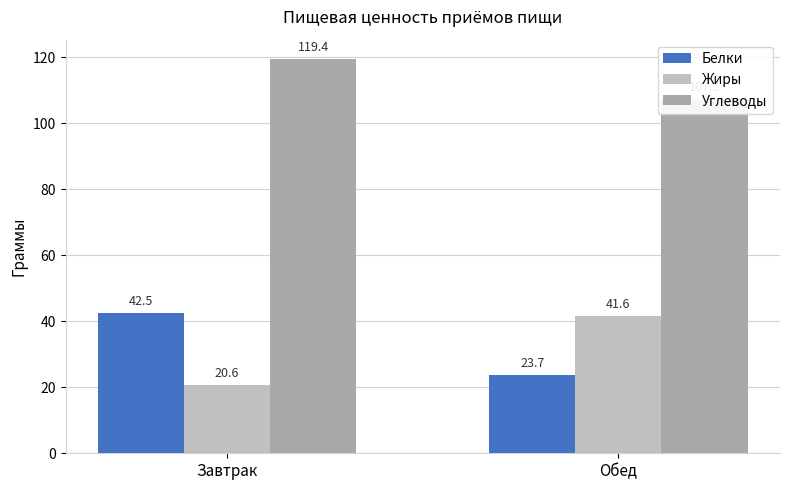

How many distinct data groups are displayed?

3